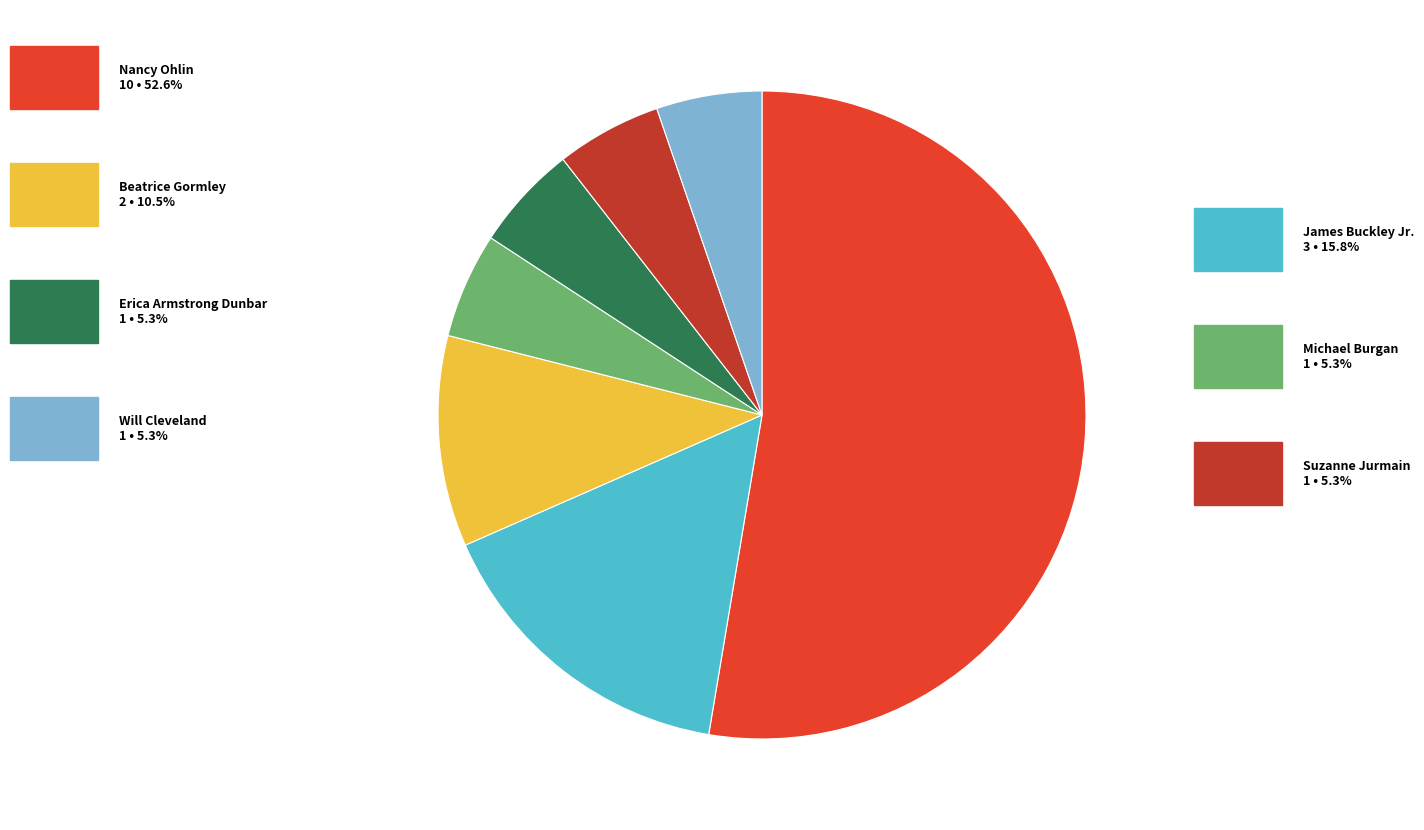

Is there any slice that represents more than half of the pie?

Yes